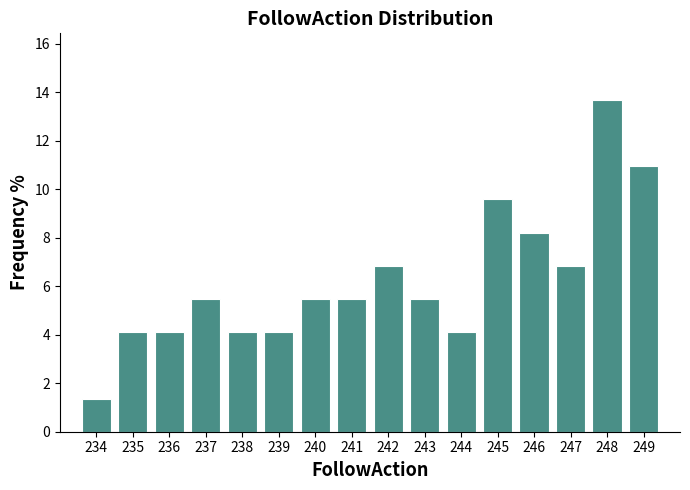

What is the height of the bar covering 239.5 to 240.5 on the x-axis? The values are not printed on the chart, so give them approximately, as read against the axis.

5.4